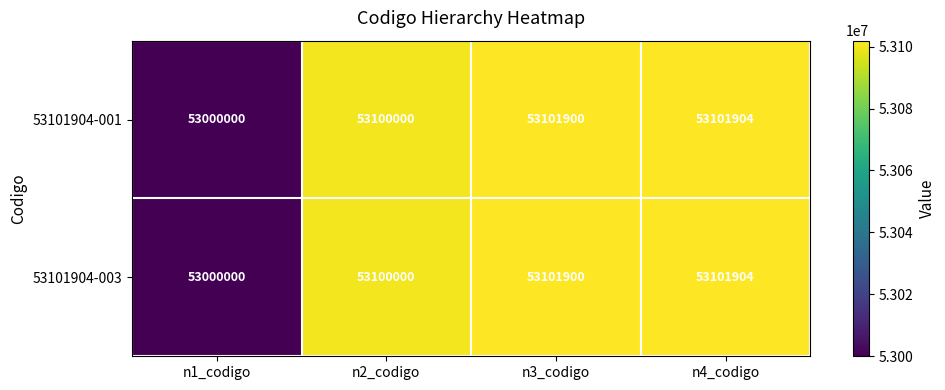

Reading left to right, transcribe all the data shown in this chart.

53101904-001: n1_codigo=53000000	n2_codigo=53100000	n3_codigo=53101900	n4_codigo=53101904
53101904-003: n1_codigo=53000000	n2_codigo=53100000	n3_codigo=53101900	n4_codigo=53101904